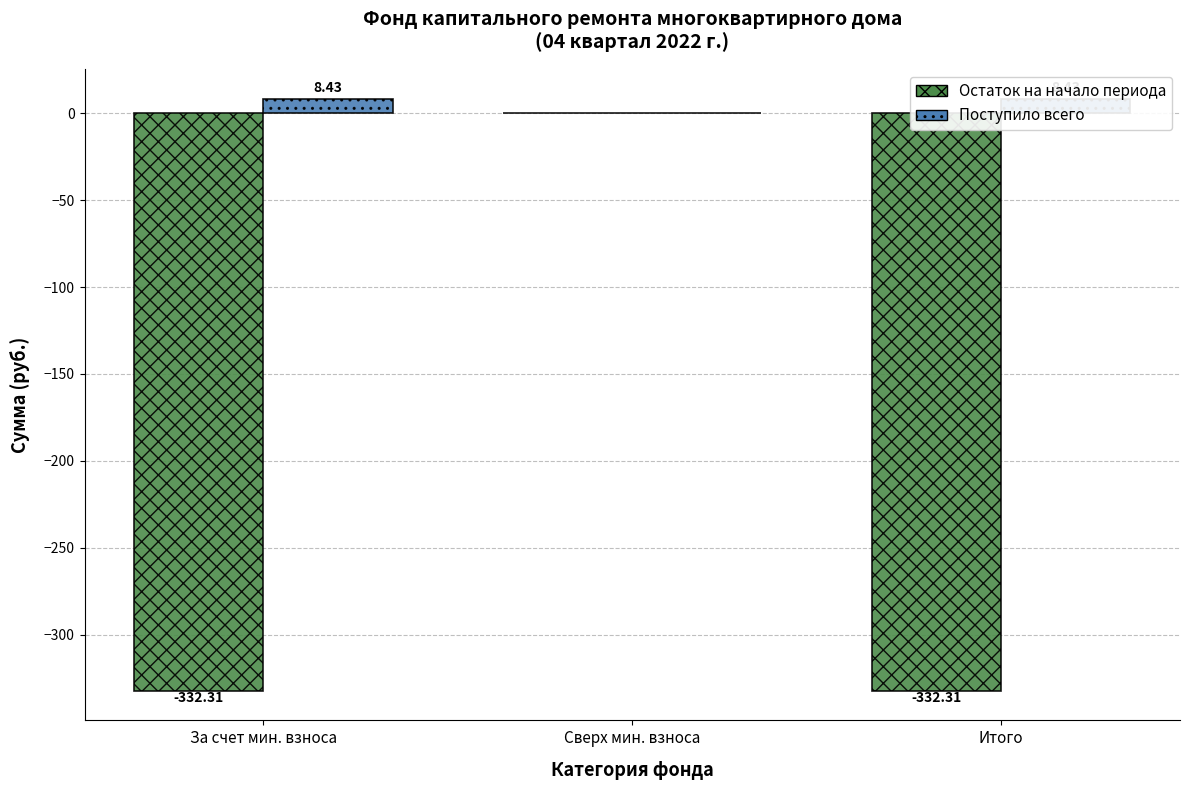

Between Итого and За счет мин. взноса, which is larger?

Итого